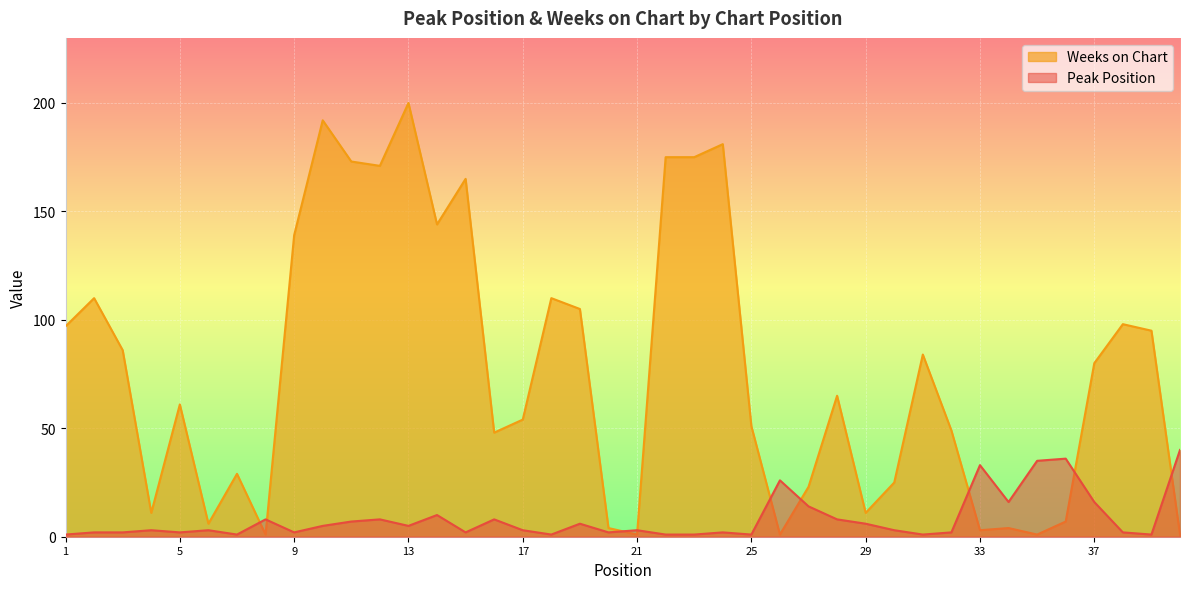

At which label does Weeks on Chart reach its peak?

13